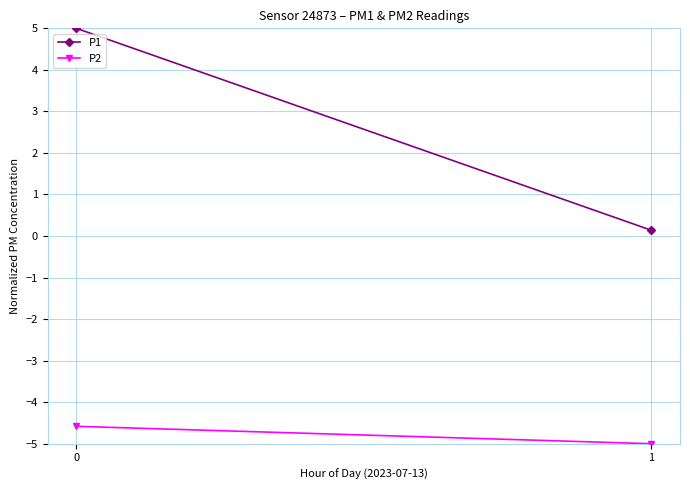

What is the sum of the P2 values at 0 and 1?

-9.6